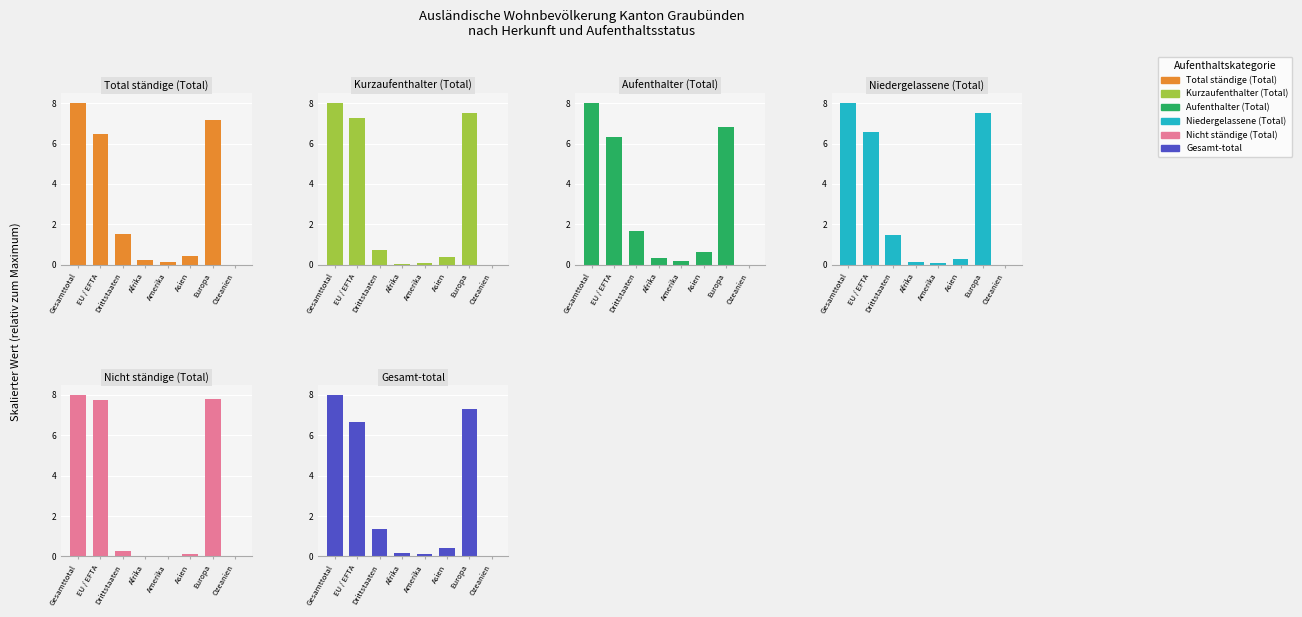

True or false: Aufenthalter (Total) has a value of 0.6 at Asien.

True